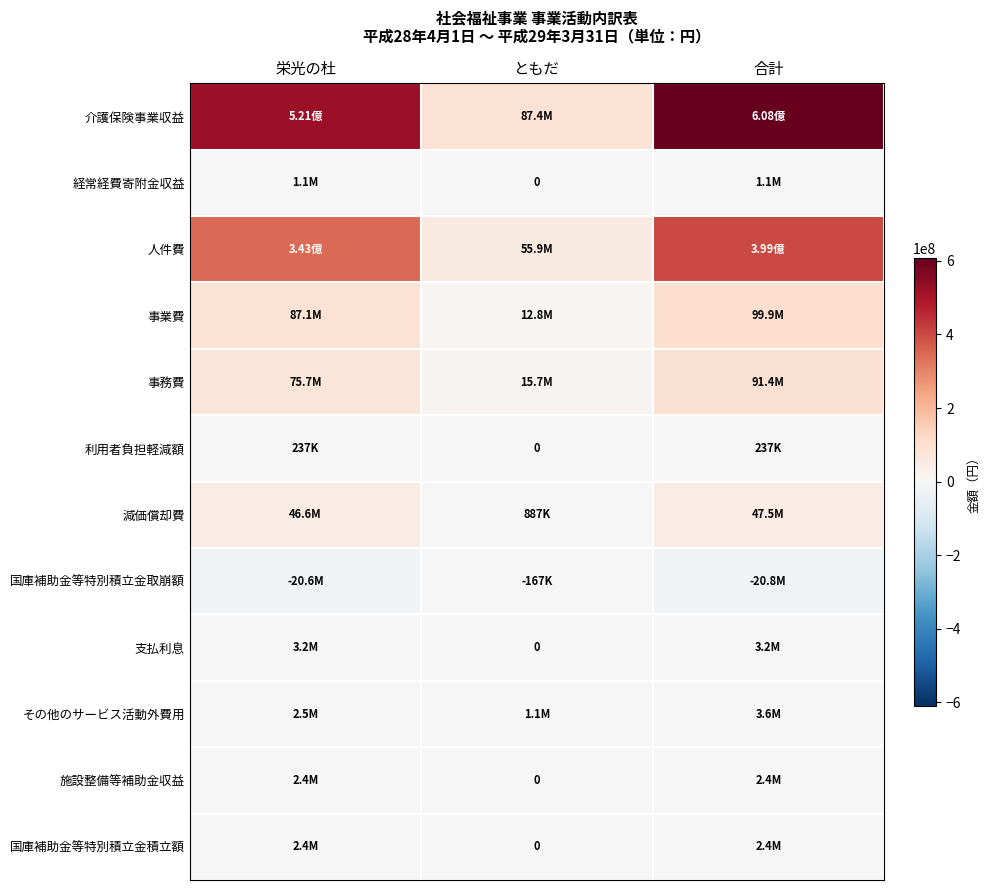

What is the minimum value shown in the chart?

-20757349